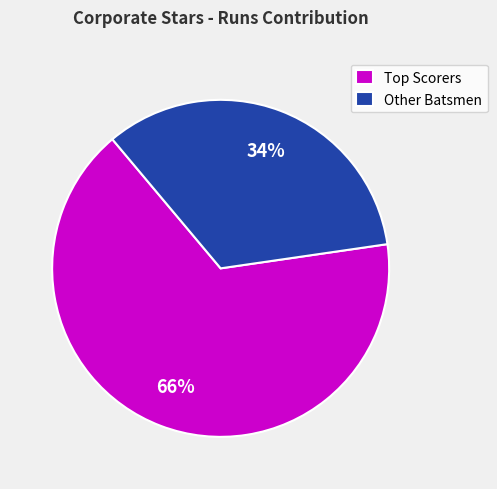

What percentage is the Other Batsmen slice, to the nearest percent?

34%